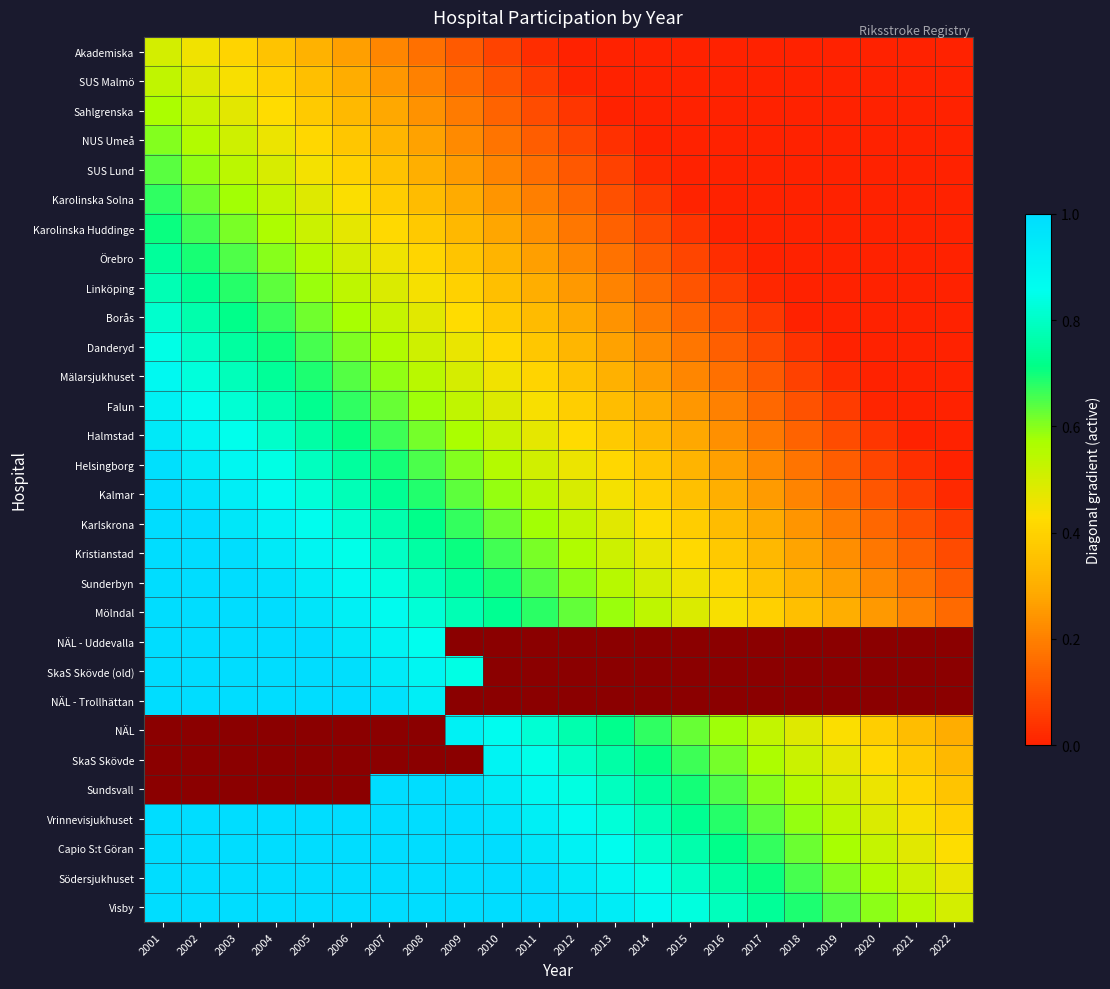

At which category does the chart reach its peak across all series?

2001